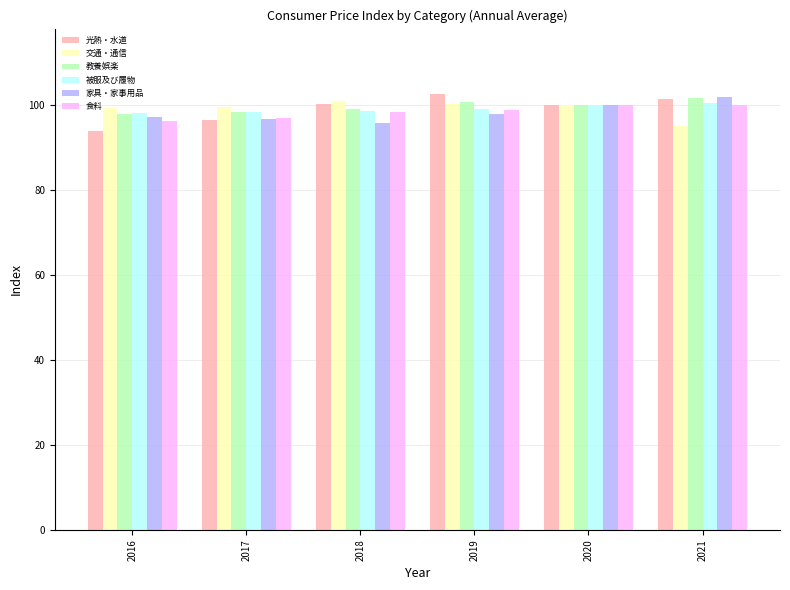

What is the greatest value displayed?

102.5